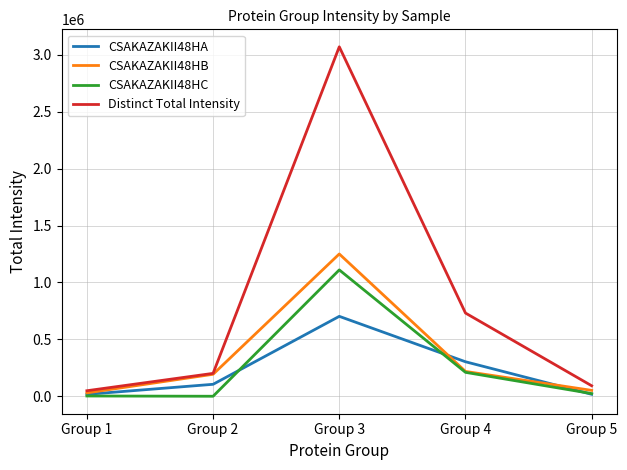

In CSAKAZAKII48HA, how many points are higher than both neighbors (excluding endpoints)?

1